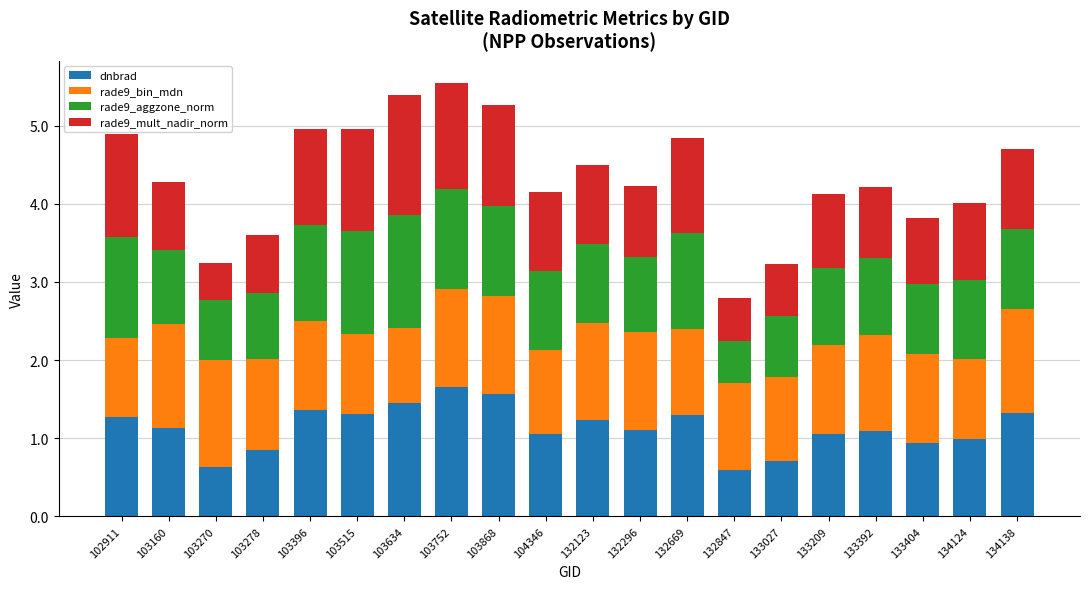

What is the minimum value for dnbrad?

0.6